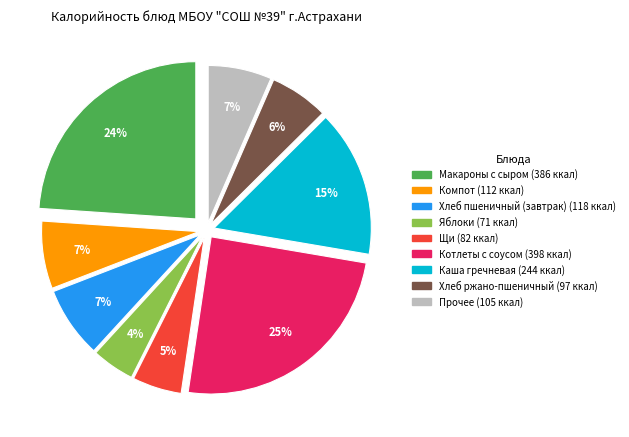

To the nearest percent, what is the average slice percentage?

11%